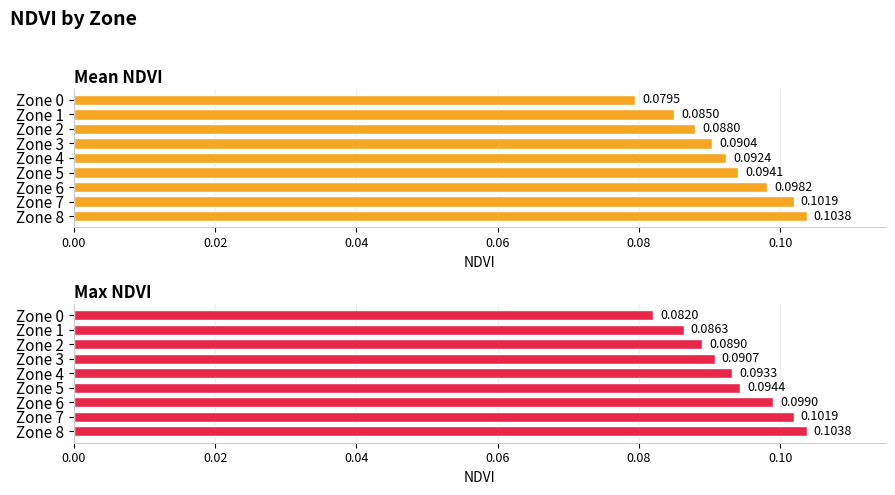

Rank the series by their maximum value, from highest to lowest.

Mean NDVI, Max NDVI